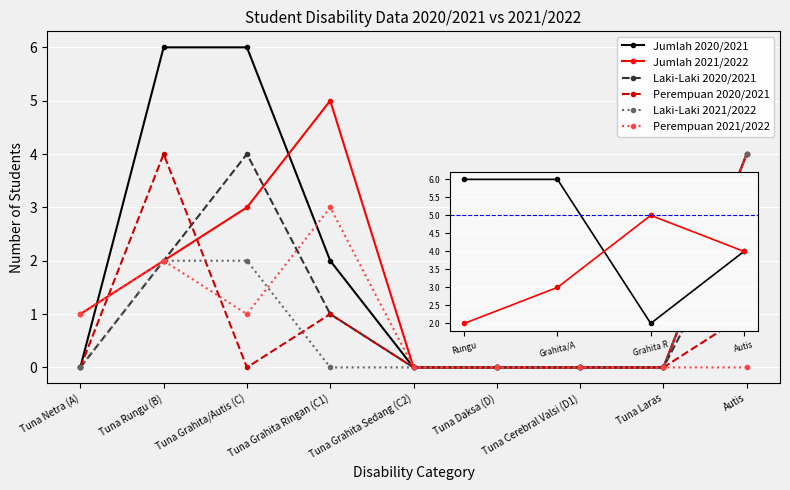

At which category does Perempuan 2021/2022 reach its first local valley?

Tuna Grahita/Autis (C)